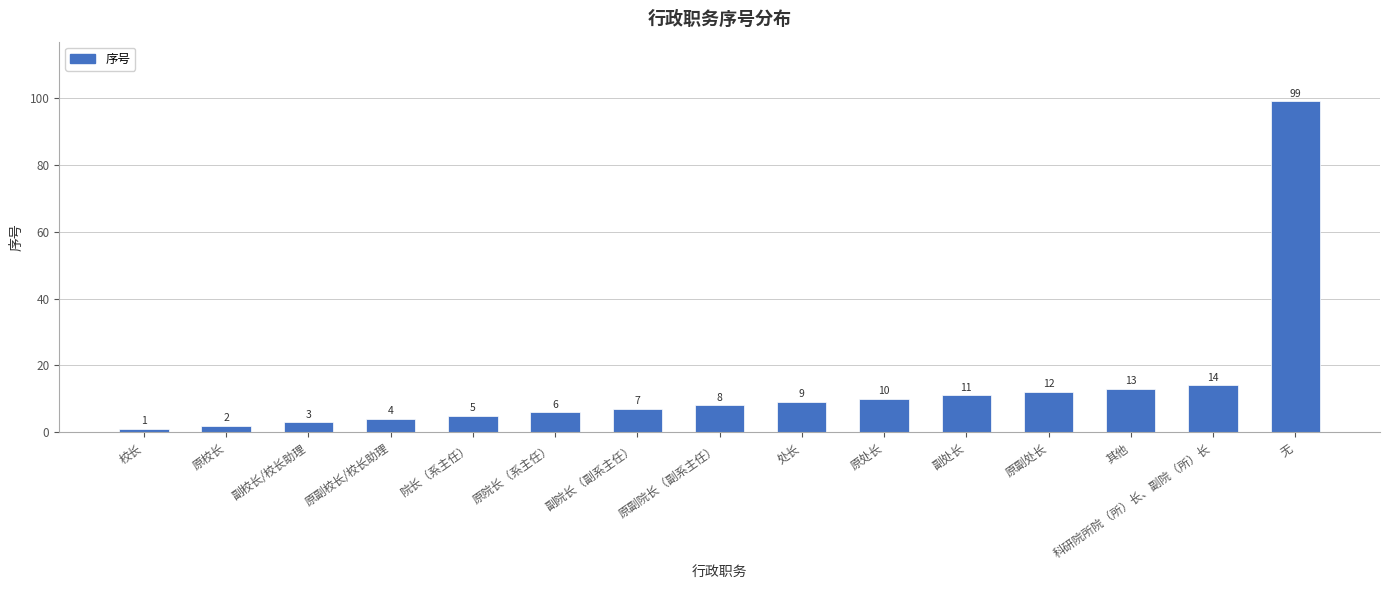

Which category has the lowest value across all series?

校长